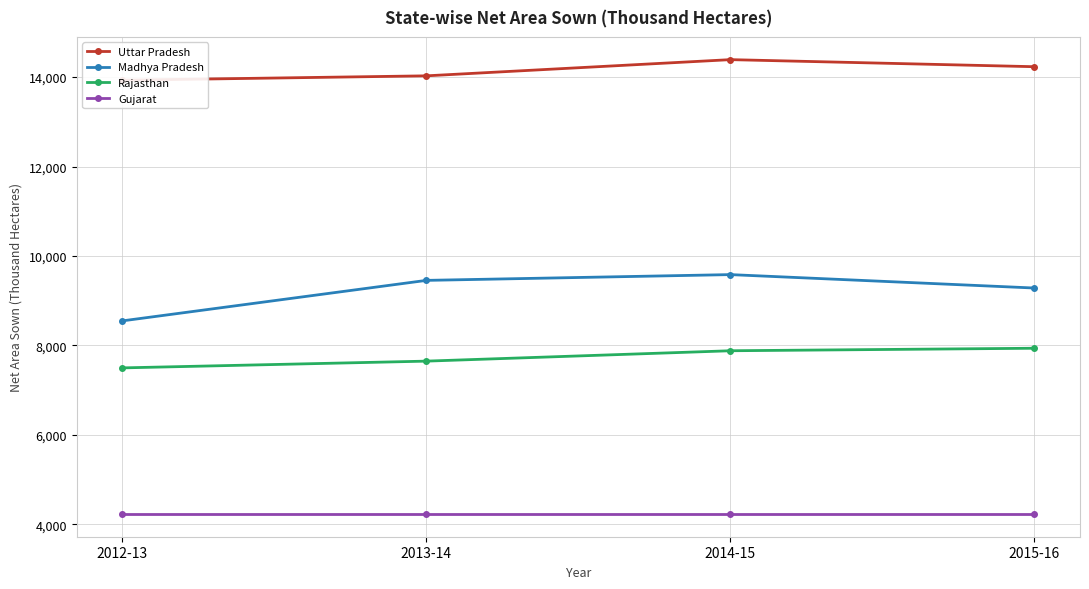

True or false: Madhya Pradesh and Uttar Pradesh cross at least once.

False